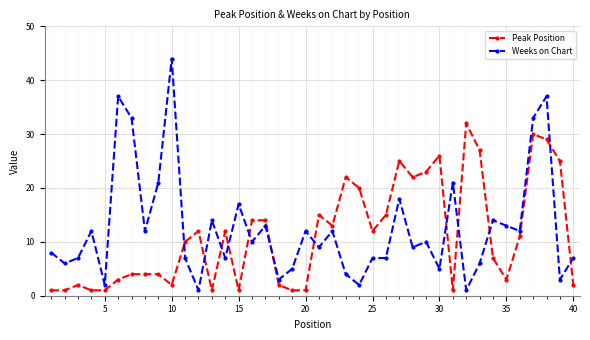

True or false: Weeks on Chart has more than 2 interior local peaks.

True